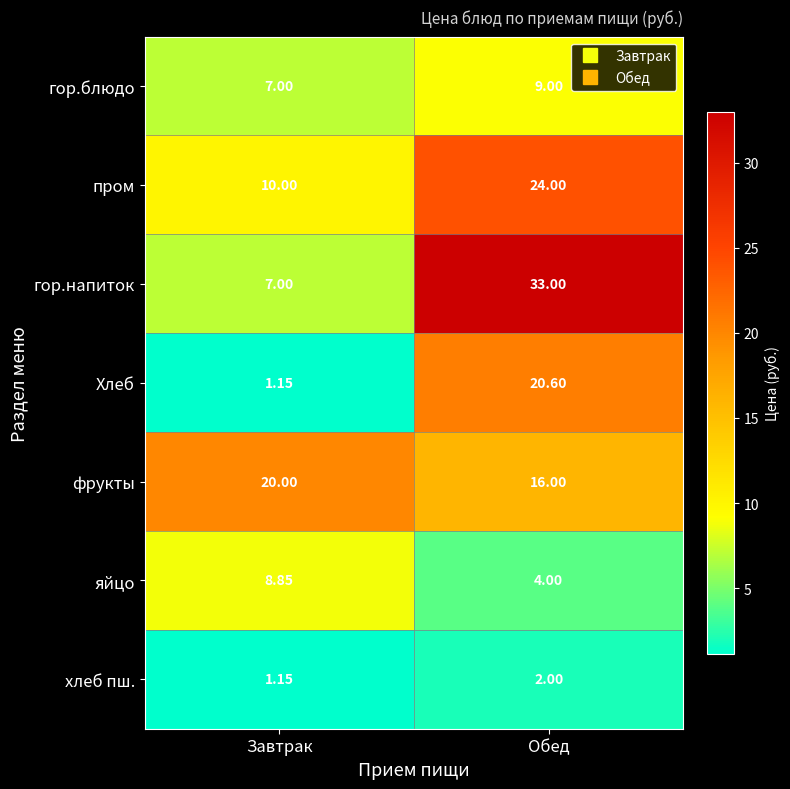

Which series has the largest total across all categories?

гор.напиток